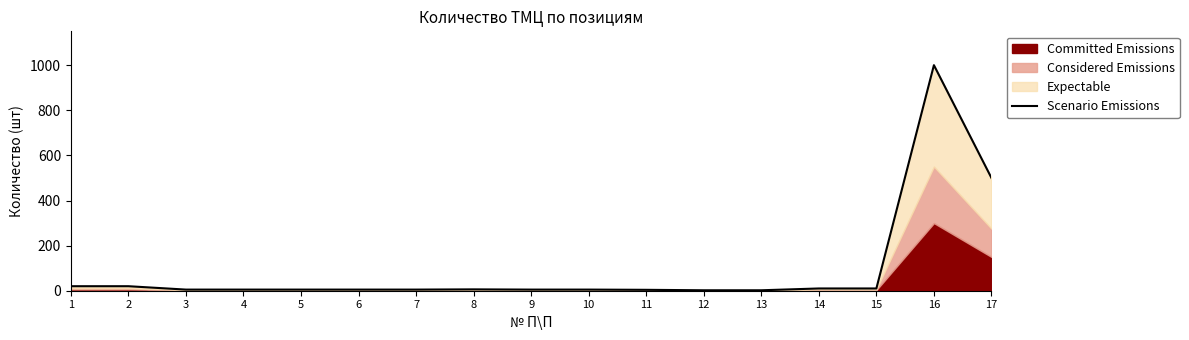

What is the average value?

95